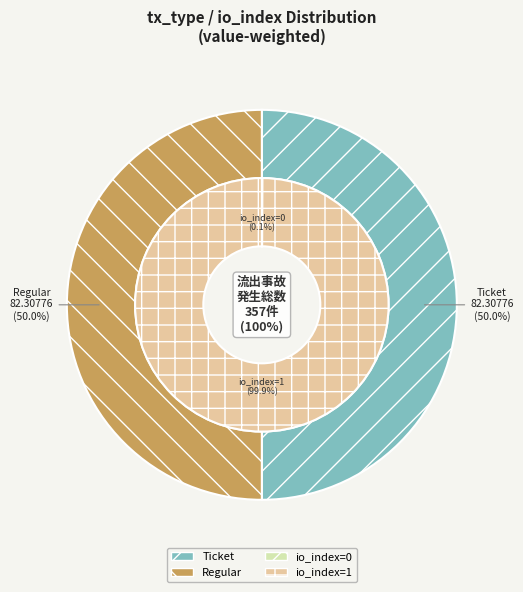

Is there a majority slice in this chart?

No